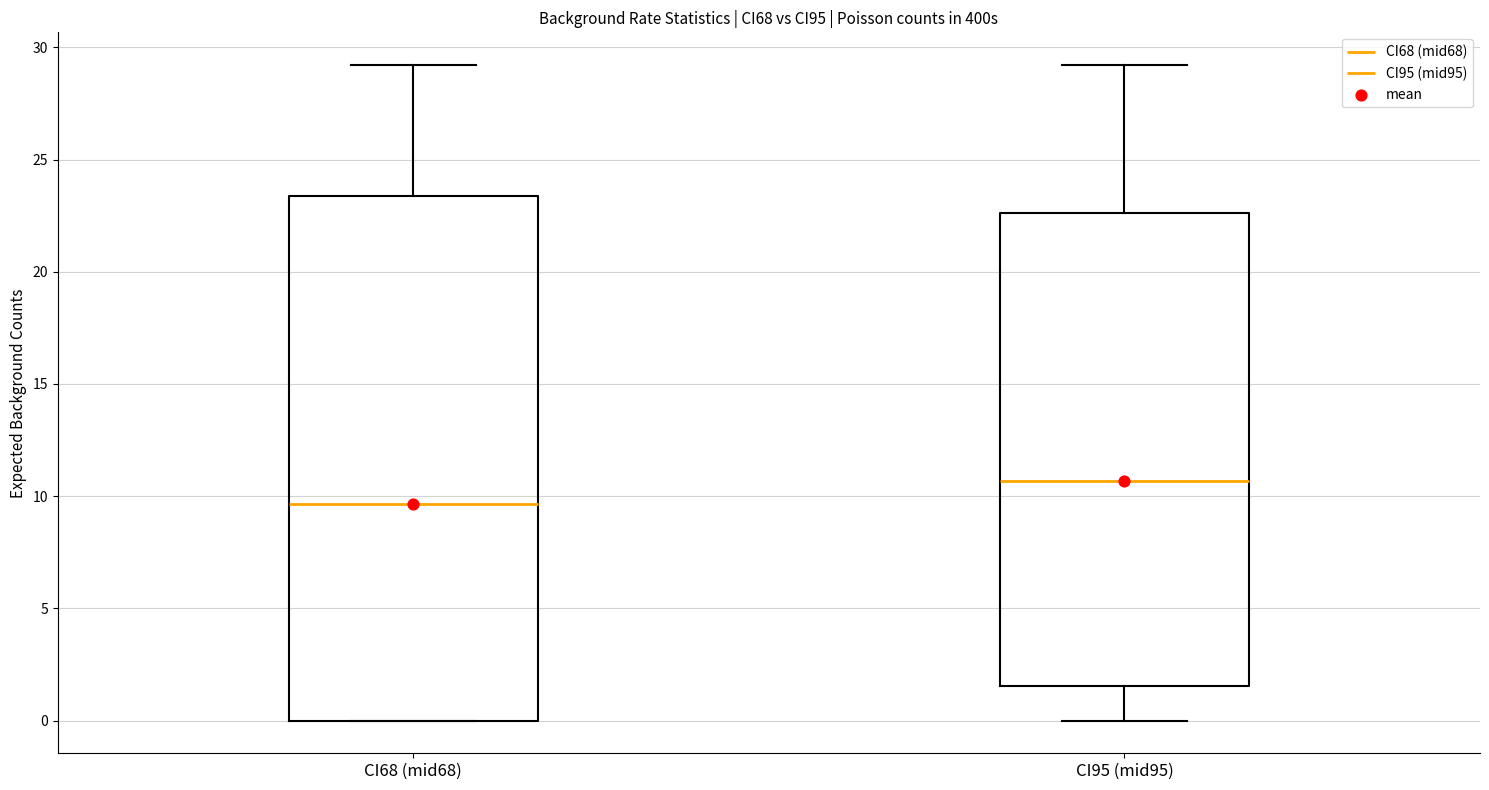

Reading left to right, transcribe this box plot: for each box, give where its median line is, the range the box spans, and where its two whiskers end, as read against the y-axis. The values are not printed on the chart, so give them approximately, as read against the axis.

CI68 (mid68): median 9.5, box 0.0 to 23.5, whiskers 0.0 to 29.0
CI95 (mid95): median 10.5, box 1.5 to 22.5, whiskers 0.0 to 29.0